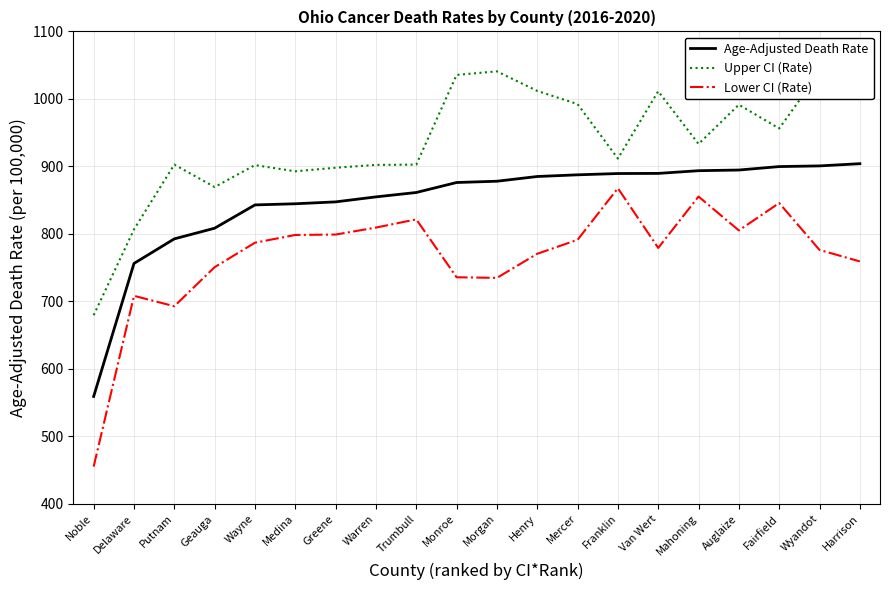

Is it true that Upper CI (Rate) equals 390.6 at Mahoning?

False